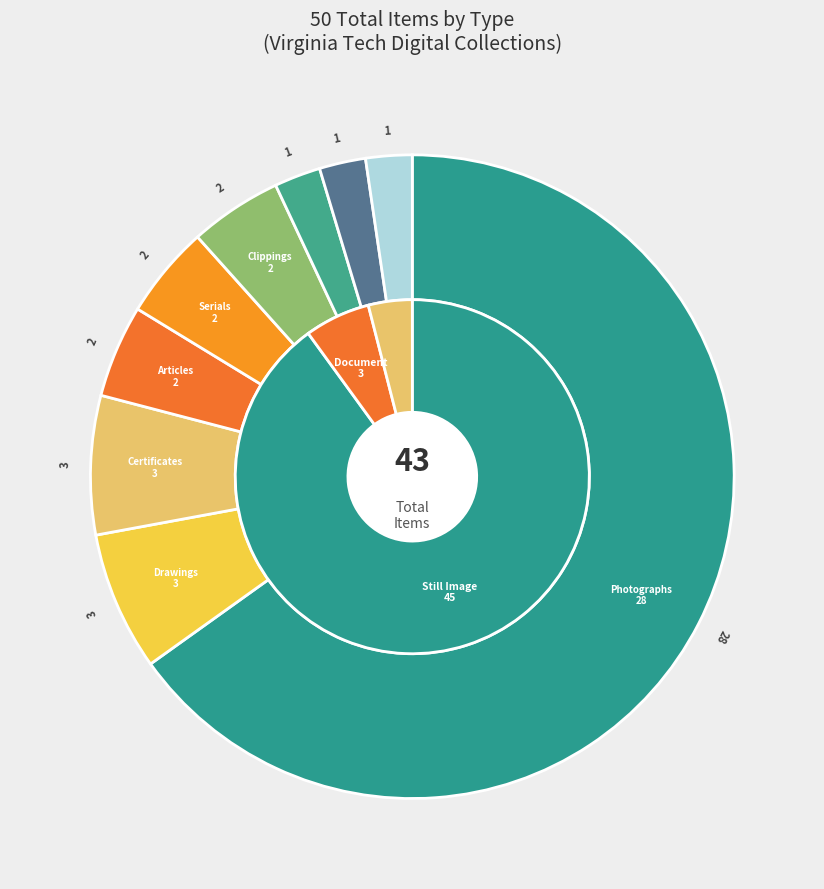

Is there any slice that represents more than half of the pie?

Yes